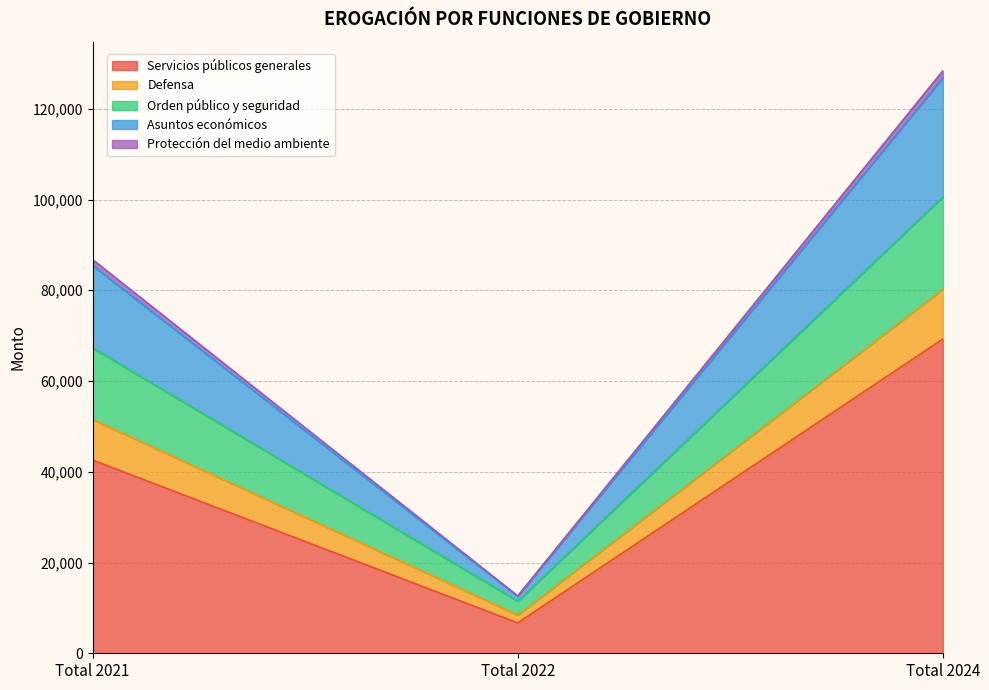

At which category is the sum across all series the highest?

Total 2024